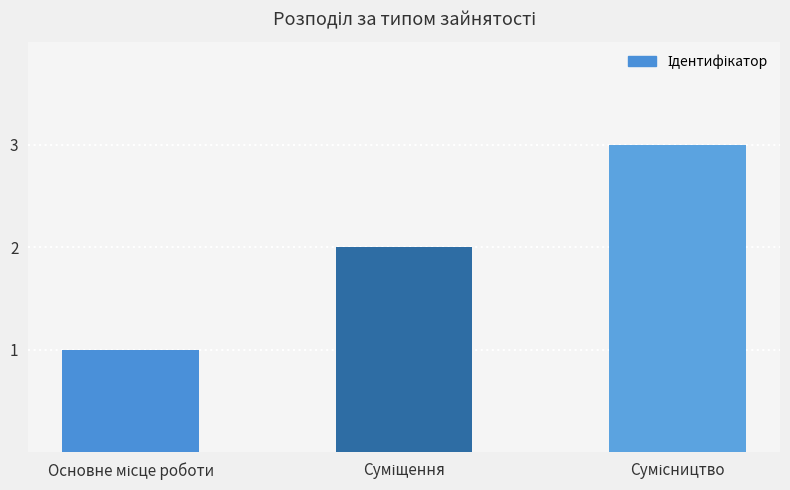

What is the average value?

2